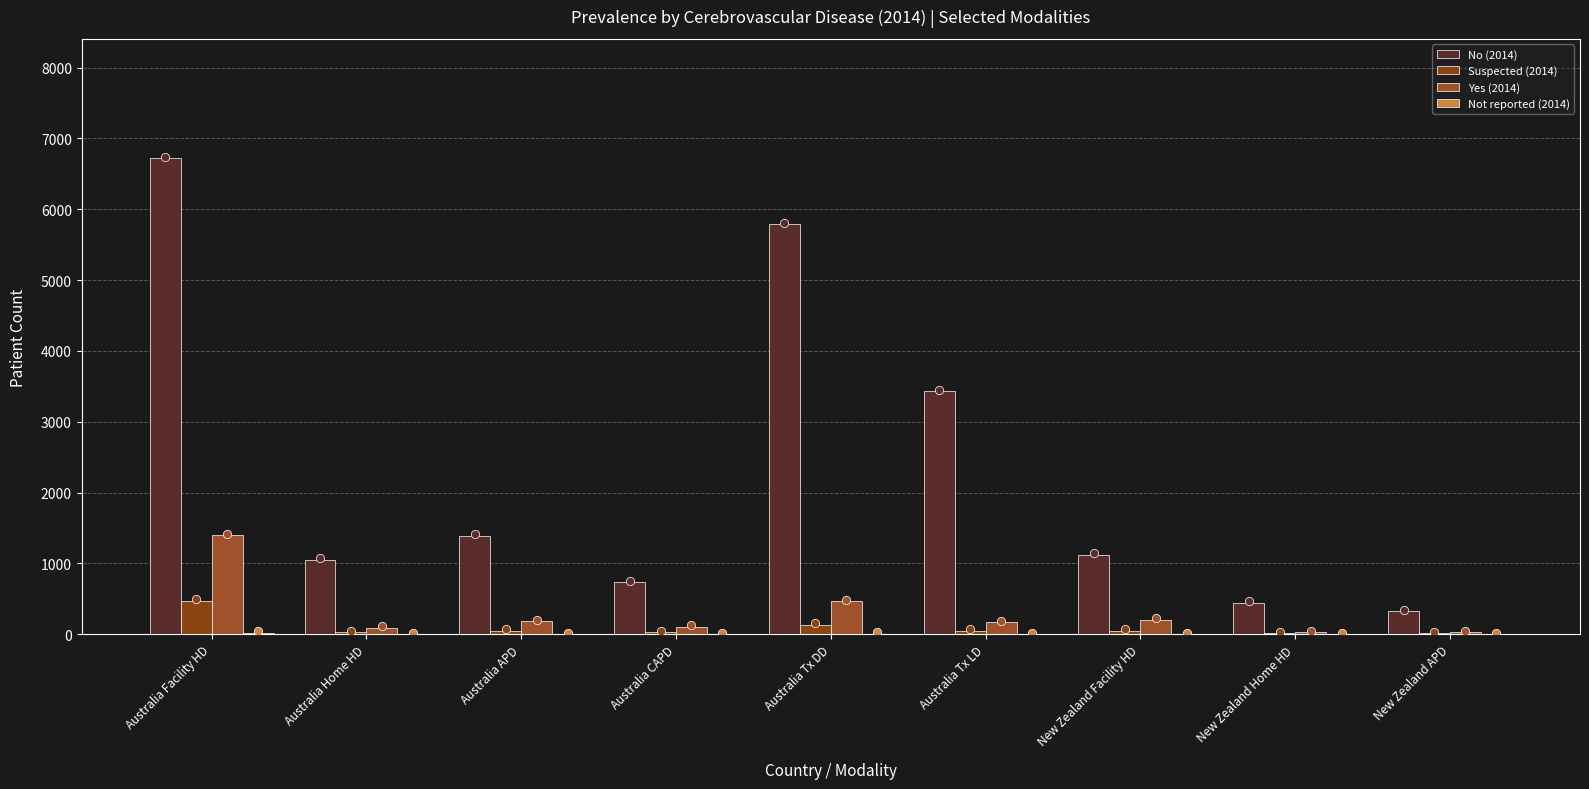

At how many categories does at least one series exceed 6248?

1